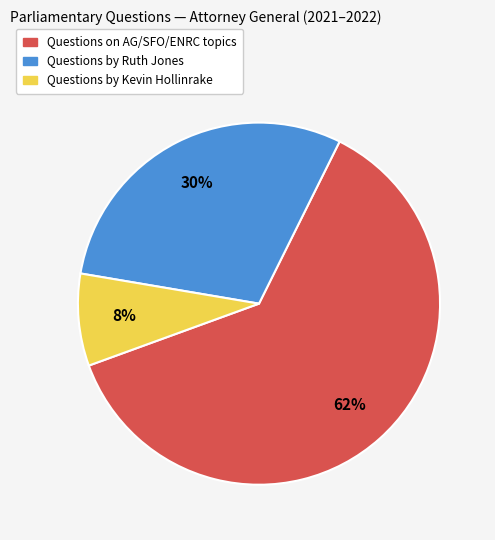

How many slices are in this pie chart?

3